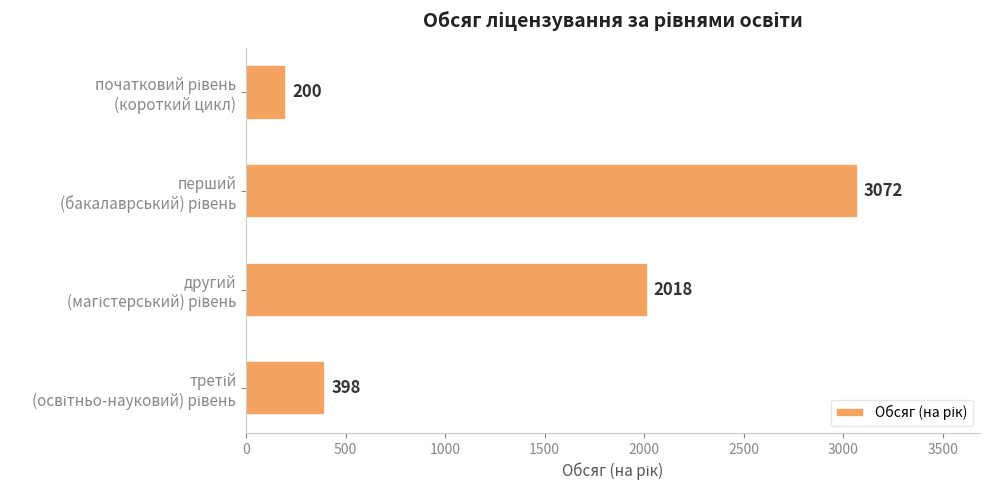

What is the greatest value displayed?

3072